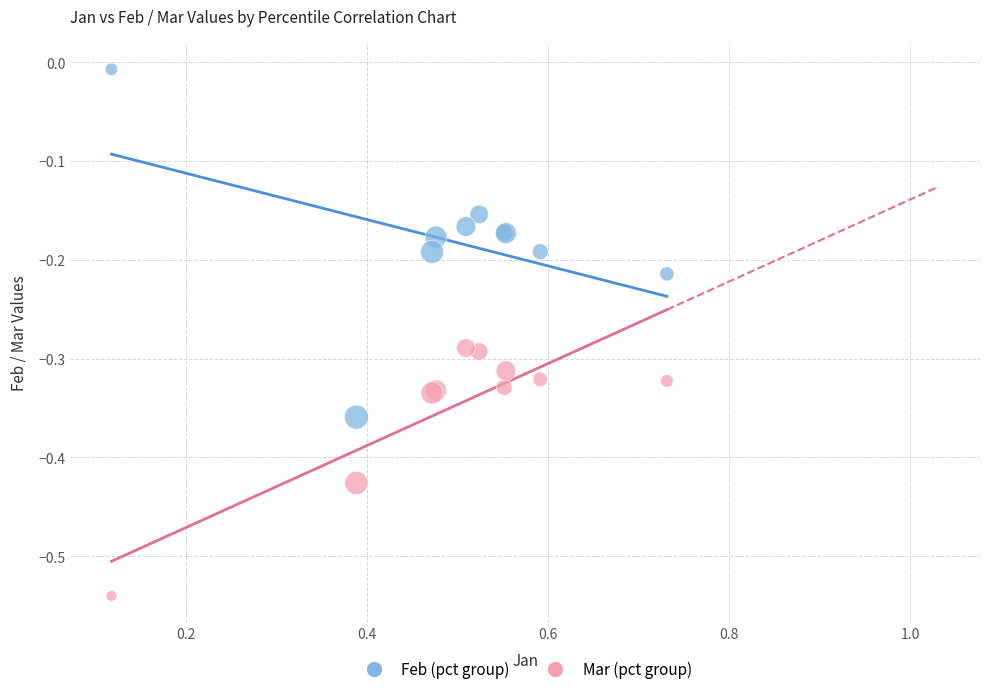

What are all the series names shown in the legend?

Feb (pct group), Mar (pct group)